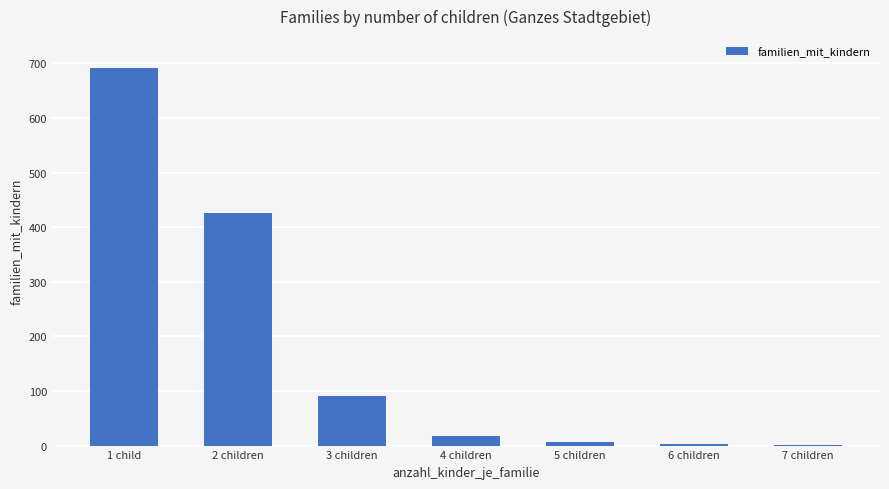

Which label corresponds to the largest value in the chart?

1 child